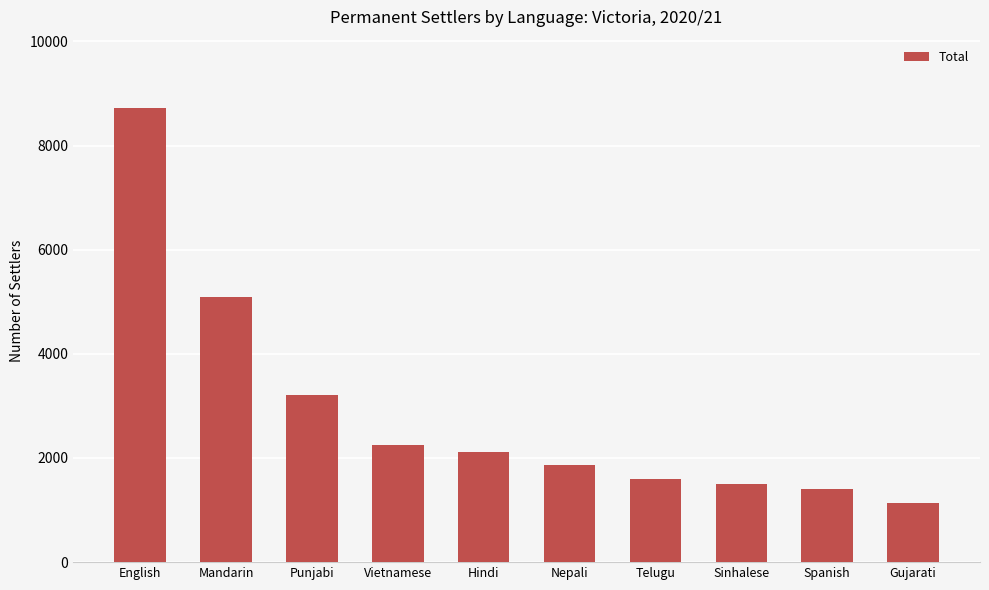

What is the approximate value at Punjabi?

3208